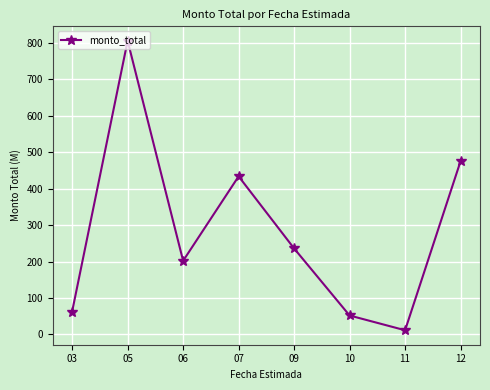

What value does the data have at 12?

475.7